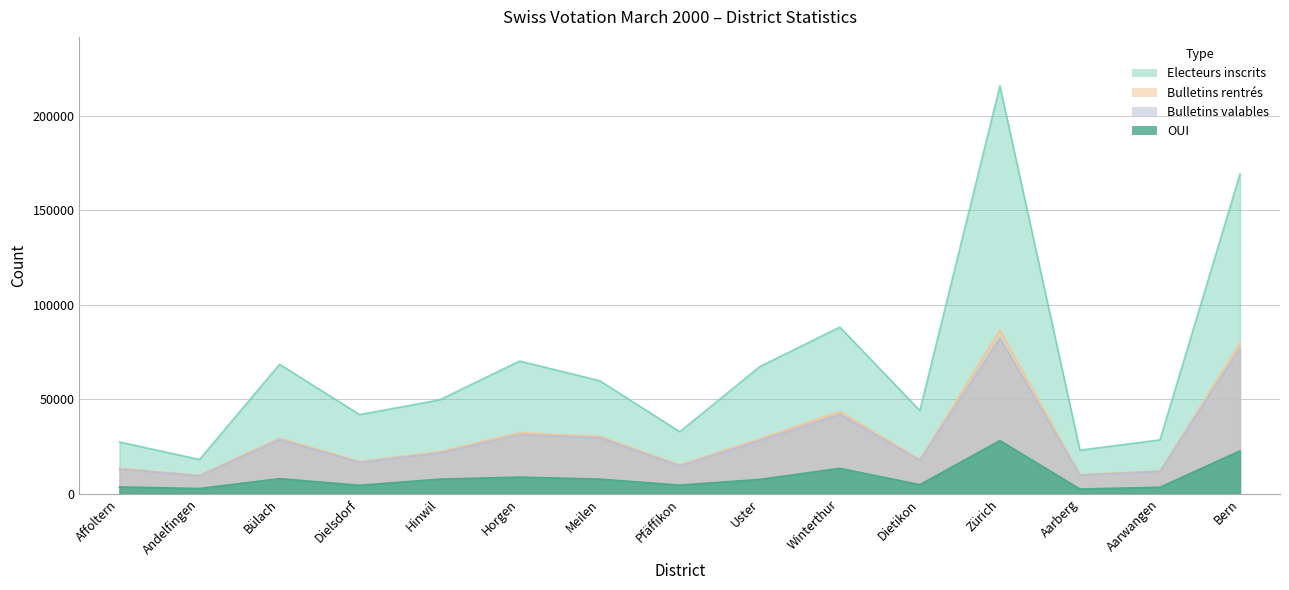

Reading left to right, list all the values displayed in this chart.

Electeurs inscrits: 27457	18173	68562	41938	49736	70295	59880	32869	67365	88245	44081	215980	23107	28569	169311
Bulletins rentrés: 13552	9828	29492	17163	22295	32368	30426	15347	29095	43669	18188	86775	10150	12173	79925
Bulletins valables: 13151	9543	28704	16689	21619	31368	29663	14826	28192	42076	17755	82396	9918	11942	77232
OUI: 3630	2796	8027	4517	7759	8847	7762	4604	7615	13483	4821	28190	2524	3466	22709